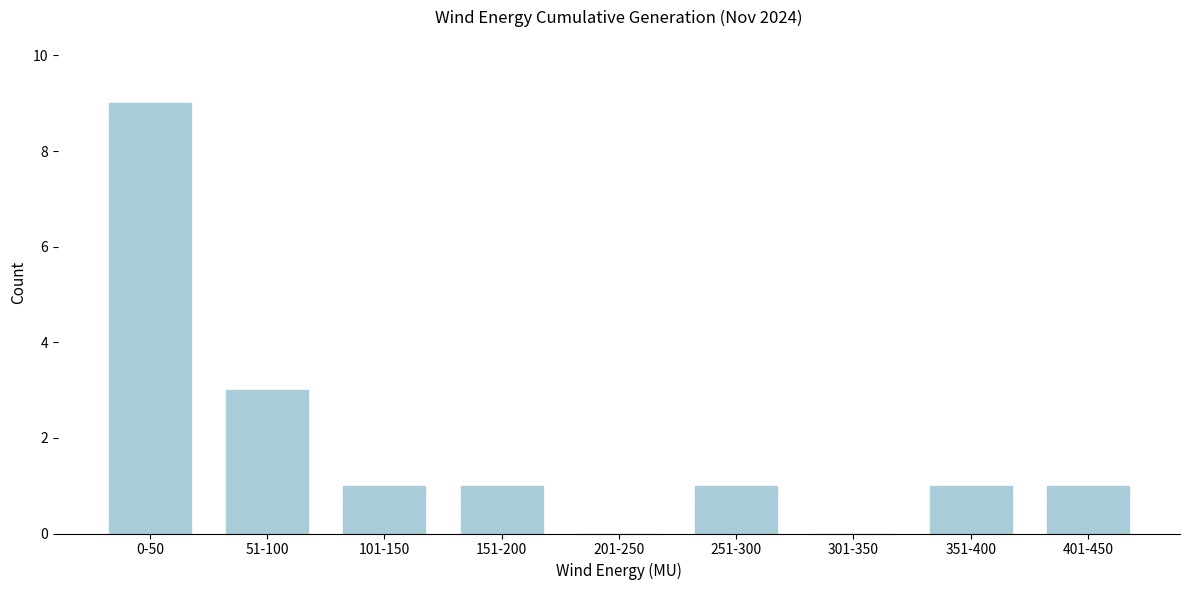

Reading left to right, extract all data points from this chart.

0-50=9	51-100=3	101-150=1	151-200=1	201-250=0	251-300=1	301-350=0	351-400=1	401-450=1